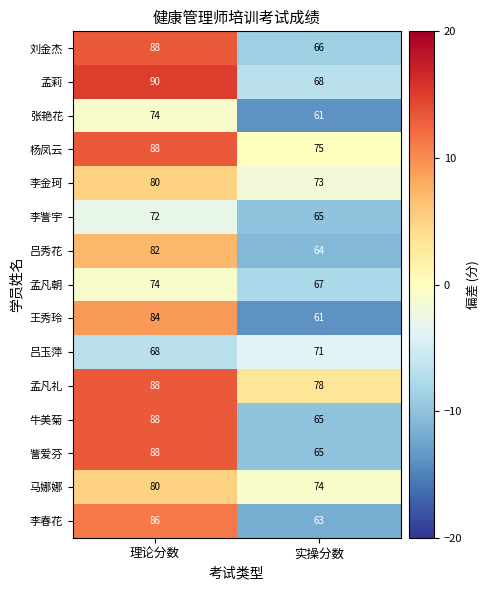

What is the sum of all 孟莉 values?

158